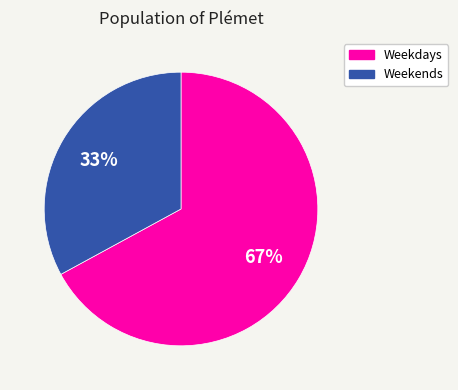

Is it true that Weekends is 26% of the pie?

False